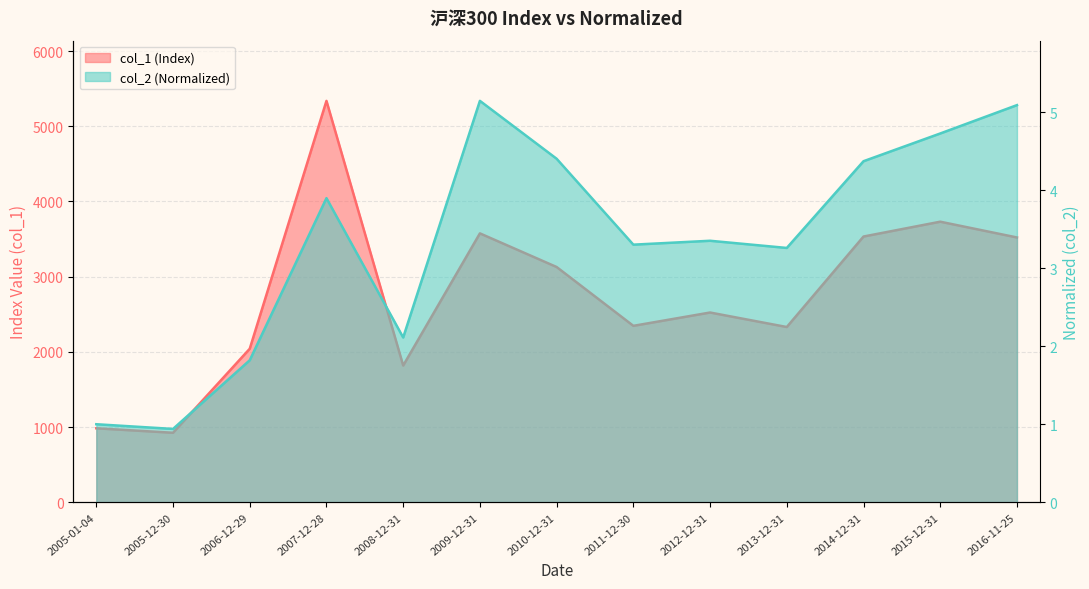

True or false: col_2 has more than 0 points higher than both neighbors.

True